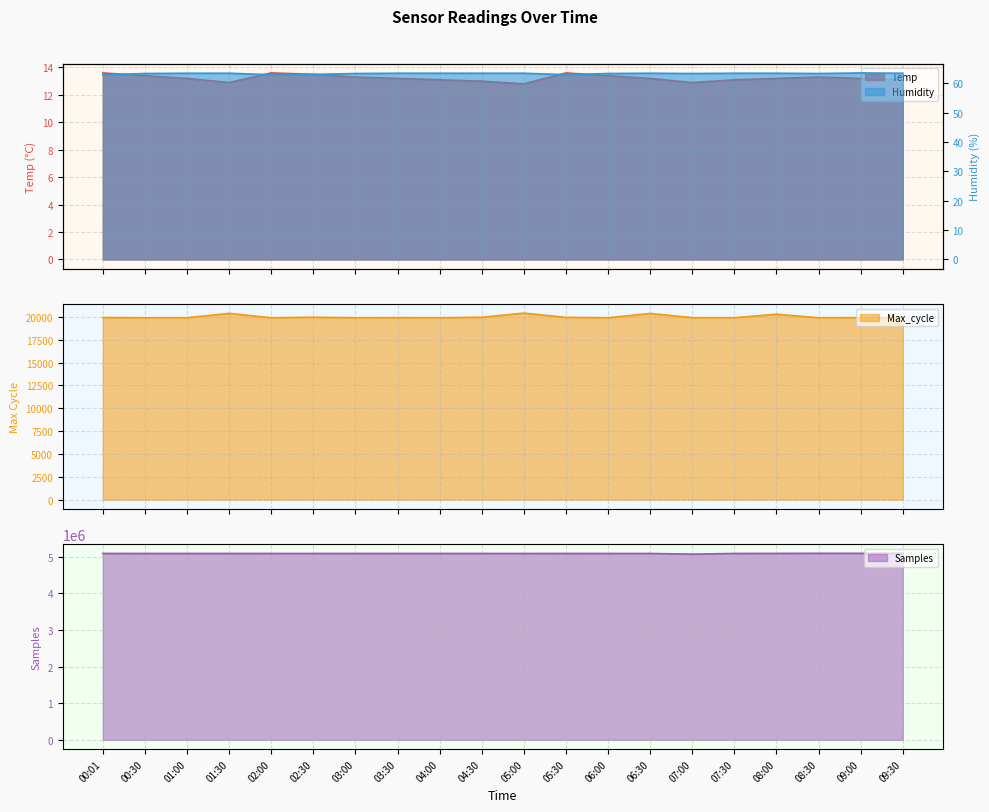

Reading left to right, transcribe all the data shown in this chart.

Temp: 13.6	13.4	13.2	12.9	13.6	13.5	13.3	13.2	13.1	13.0	12.8	13.6	13.4	13.2	12.9	13.1	13.2	13.3	13.2	13.1
Humidity: 63.0	63.4	63.5	63.5	63.0	63.1	63.4	63.5	63.5	63.5	63.5	63.0	63.4	63.5	63.4	63.5	63.5	63.4	63.6	63.5
Max_cycle: 19931.0	19908.0	19908.0	20387.0	19908.0	19963.0	19908.0	19919.0	19909.0	19962.0	20412.0	19950.0	19908.0	20379.0	19915.0	19912.0	20292.0	19908.0	19919.0	19908.0
Samples: 5092025.0	5091762.0	5091738.0	5091603.0	5091410.0	5091351.0	5091562.0	5091597.0	5091536.0	5091435.0	5091346.0	5091668.0	5091333.0	5091246.0	5073508.0	5091489.0	5093337.0	5095777.0	5095035.0	5094950.0